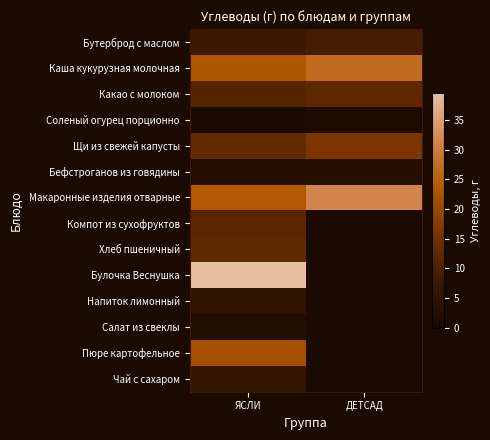

Reading left to right, what are all the values shown in this chart?

Бутерброд с маслом: ЯСЛИ=7.5	ДЕТСАД=9.1
Каша кукурузная молочная: ЯСЛИ=22.9	ДЕТСАД=26.9
Какао с молоком: ЯСЛИ=11.0	ДЕТСАД=12.3
Соленый огурец порционно: ЯСЛИ=0.6	ДЕТСАД=0.8
Щи из свежей капусты: ЯСЛИ=13.0	ДЕТСАД=16.2
Бефстроганов из говядины: ЯСЛИ=2.2	ДЕТСАД=2.5
Макаронные изделия отварные: ЯСЛИ=23.5	ДЕТСАД=31.4
Компот из сухофруктов: ЯСЛИ=11.5	ДЕТСАД=0.0
Хлеб пшеничный: ЯСЛИ=12.3	ДЕТСАД=0.0
Булочка Веснушка: ЯСЛИ=39.5	ДЕТСАД=0.0
Напиток лимонный: ЯСЛИ=5.3	ДЕТСАД=0.0
Салат из свеклы: ЯСЛИ=2.0	ДЕТСАД=0.0
Пюре картофельное: ЯСЛИ=21.9	ДЕТСАД=0.0
Чай с сахаром: ЯСЛИ=6.0	ДЕТСАД=0.0